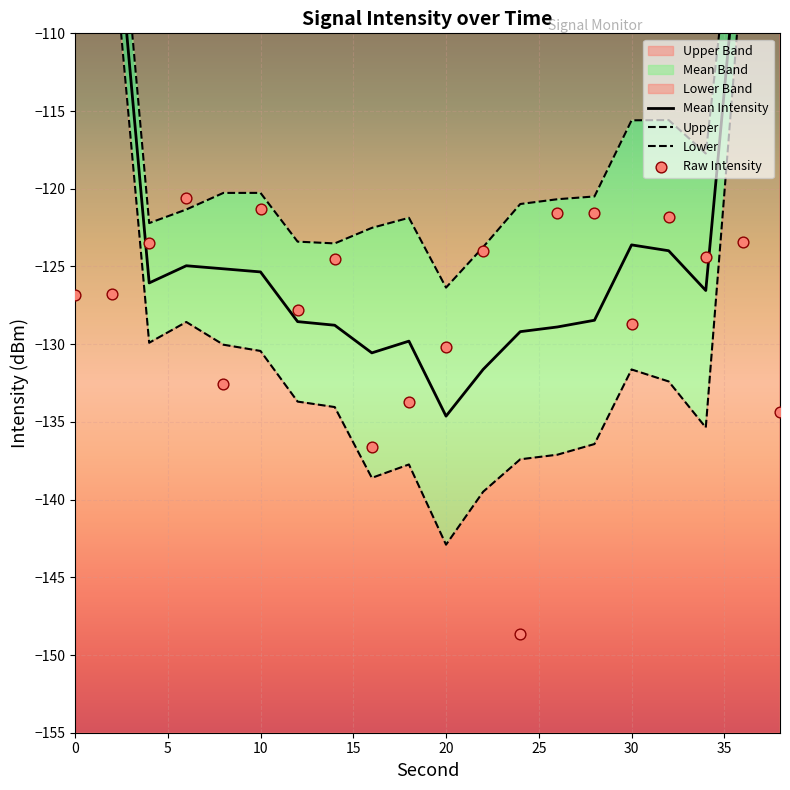

What is the change in value from 14 to 18?

-9.2